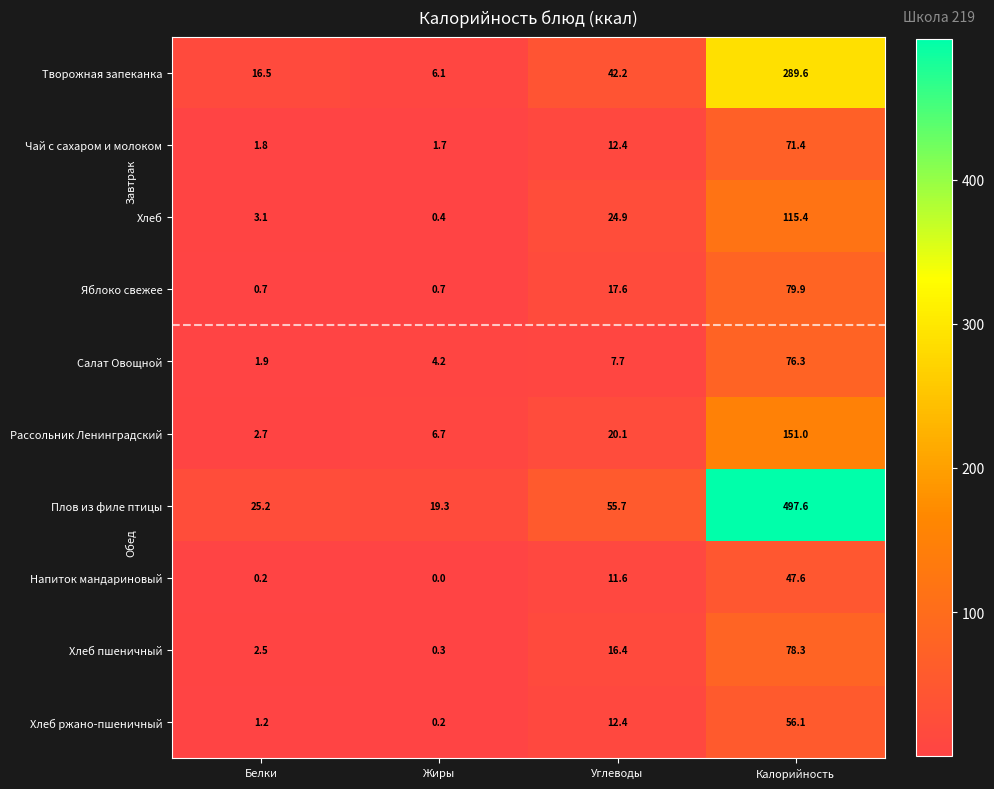

How many distinct data groups are displayed?

10